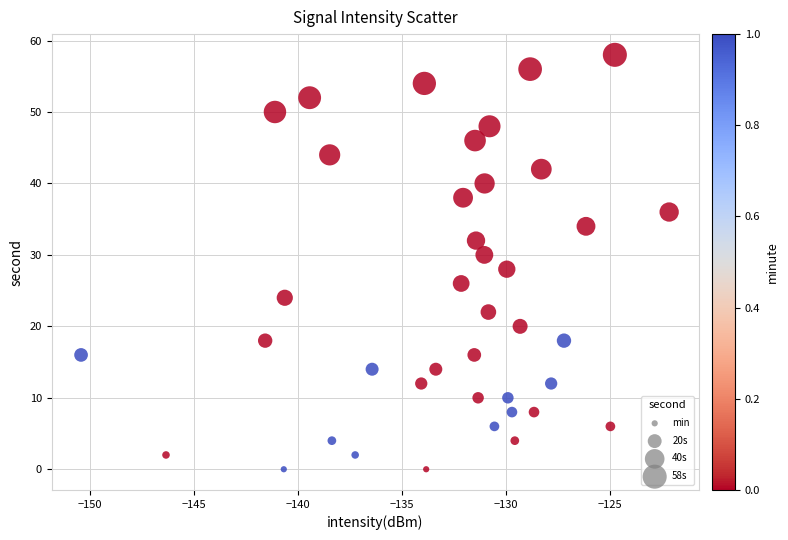

What is the range of Y values (max minus min)?

58